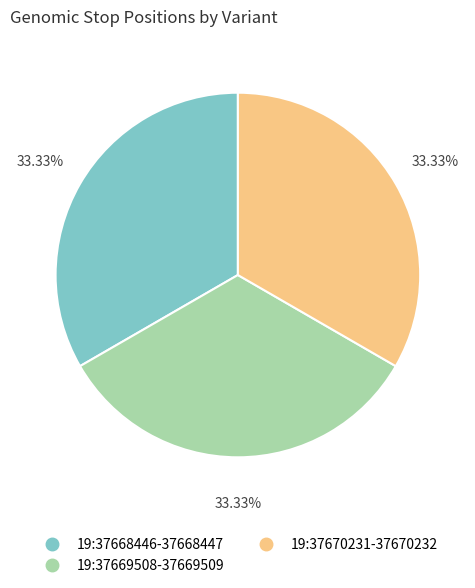

How many slices are in this pie chart?

3